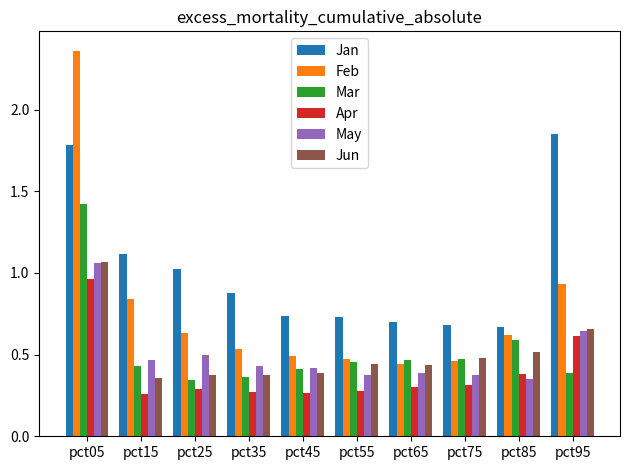

True or false: Mar has a value of 0.1 at pct35.

False